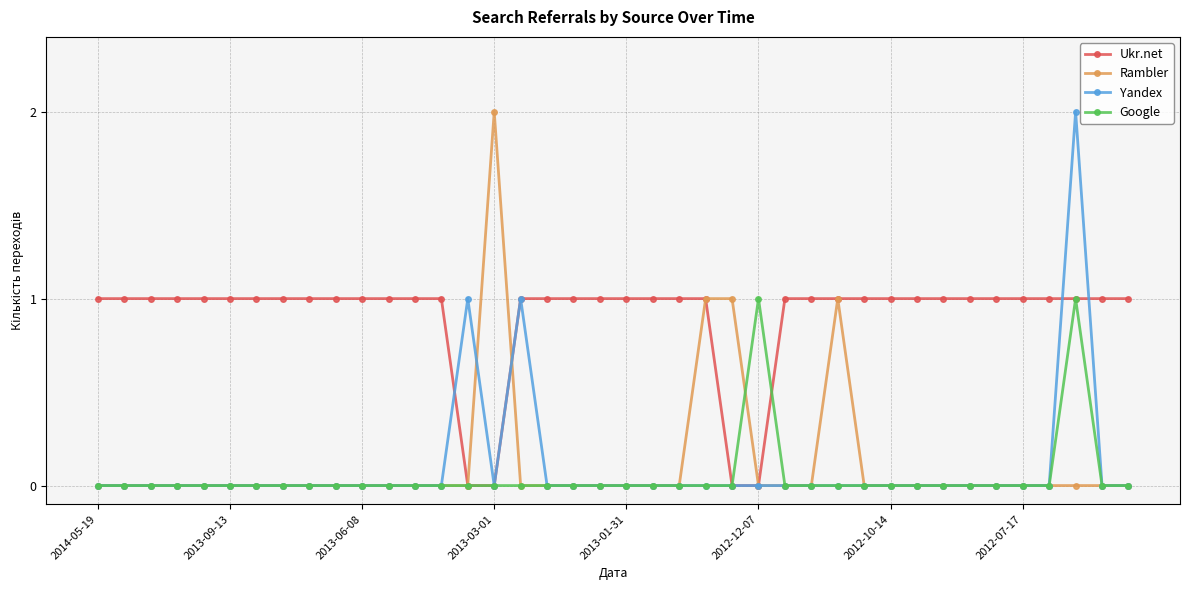

True or false: Yandex has more than 1 points higher than both neighbors.

True